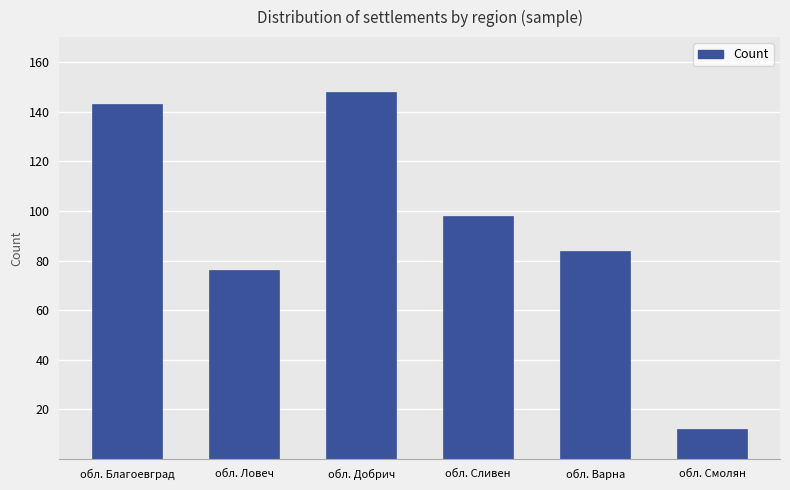

How many values are below 98?

3